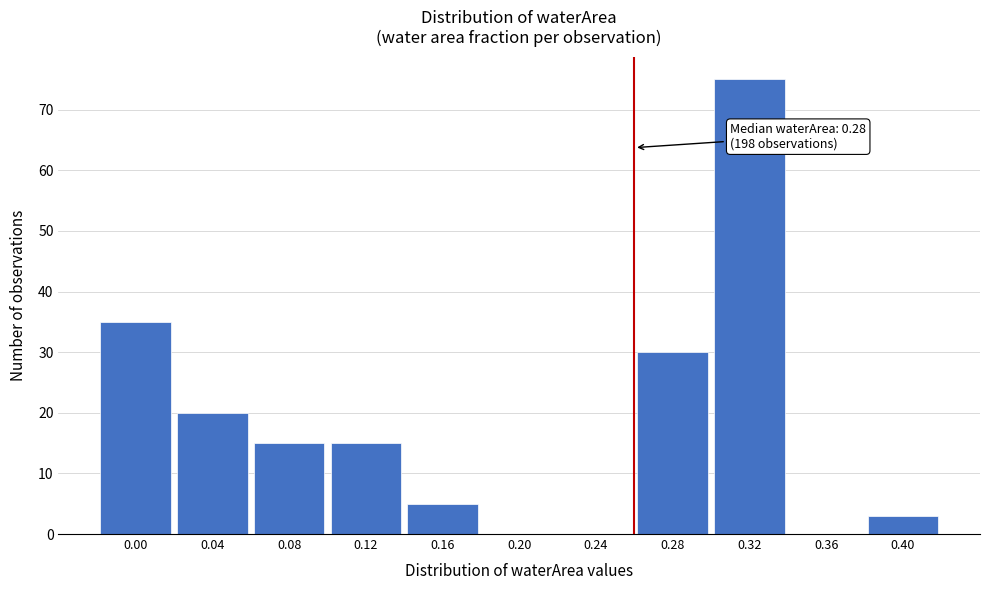

Reading right to left, list all the values displayed in this chart.

0.40=3	0.36=0	0.32=75	0.28=30	0.24=0	0.20=0	0.16=5	0.12=15	0.08=15	0.04=20	0.00=35